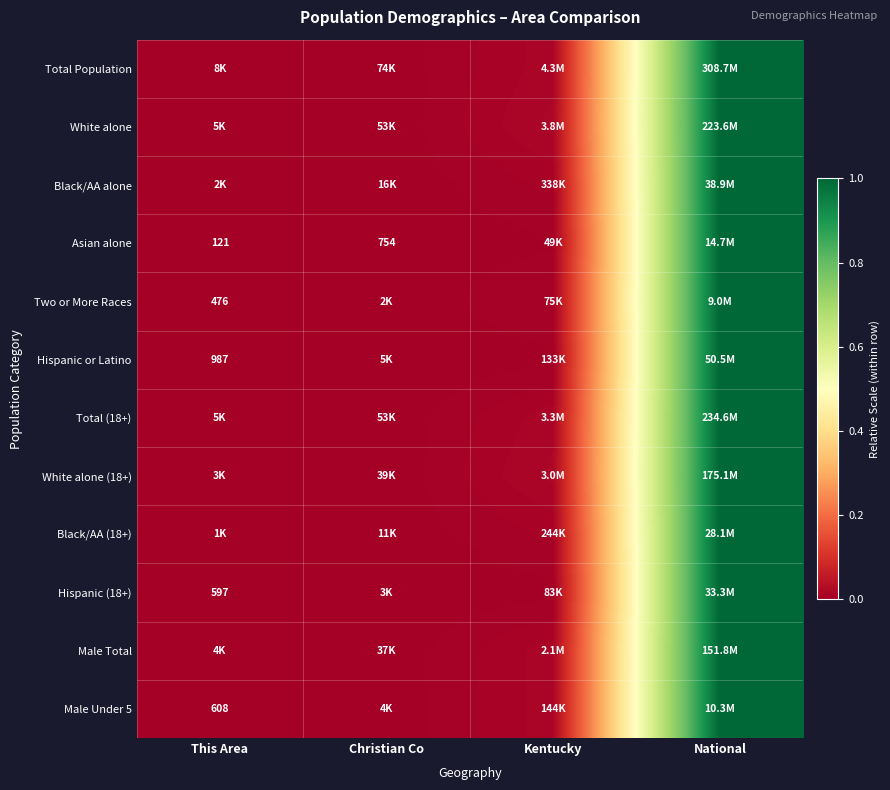

Which category has the lowest value in the White alone series?

This Area